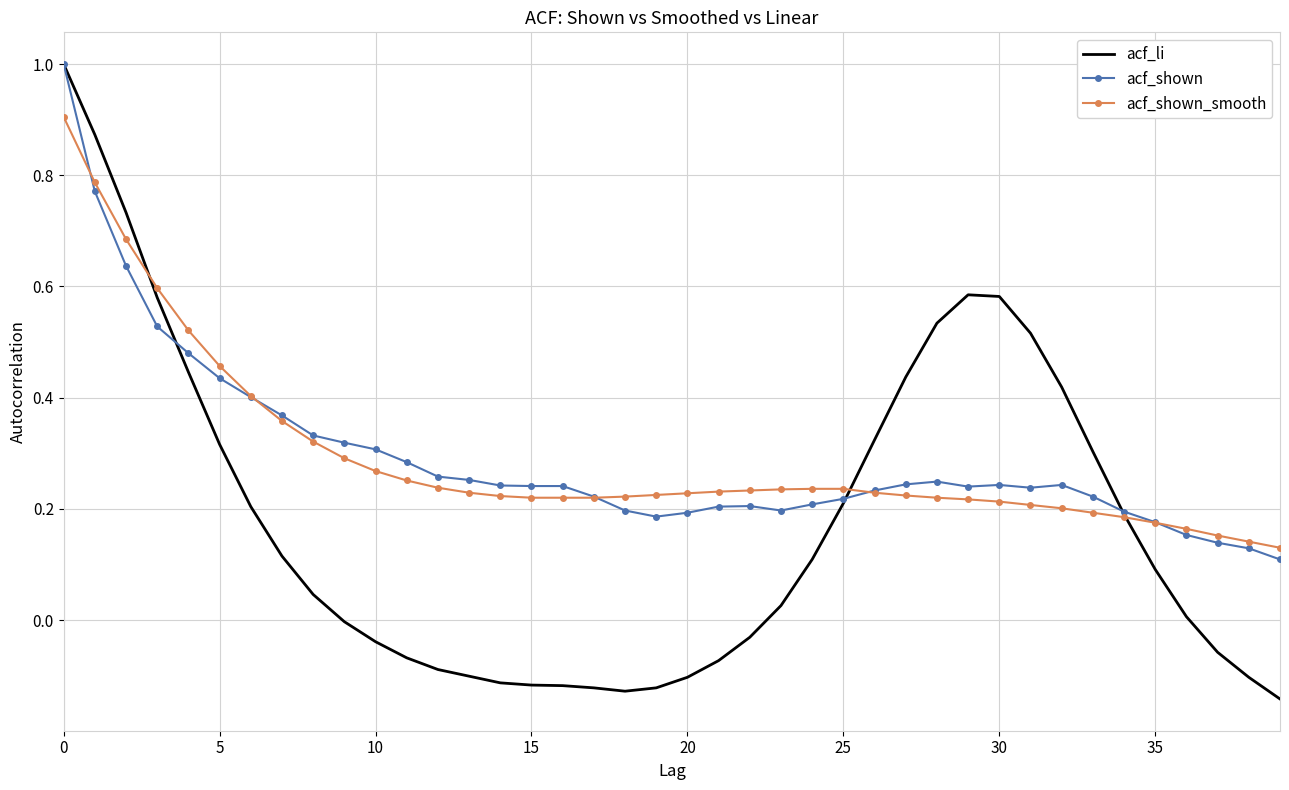

Which series has the largest range (max minus min)?

acf_li